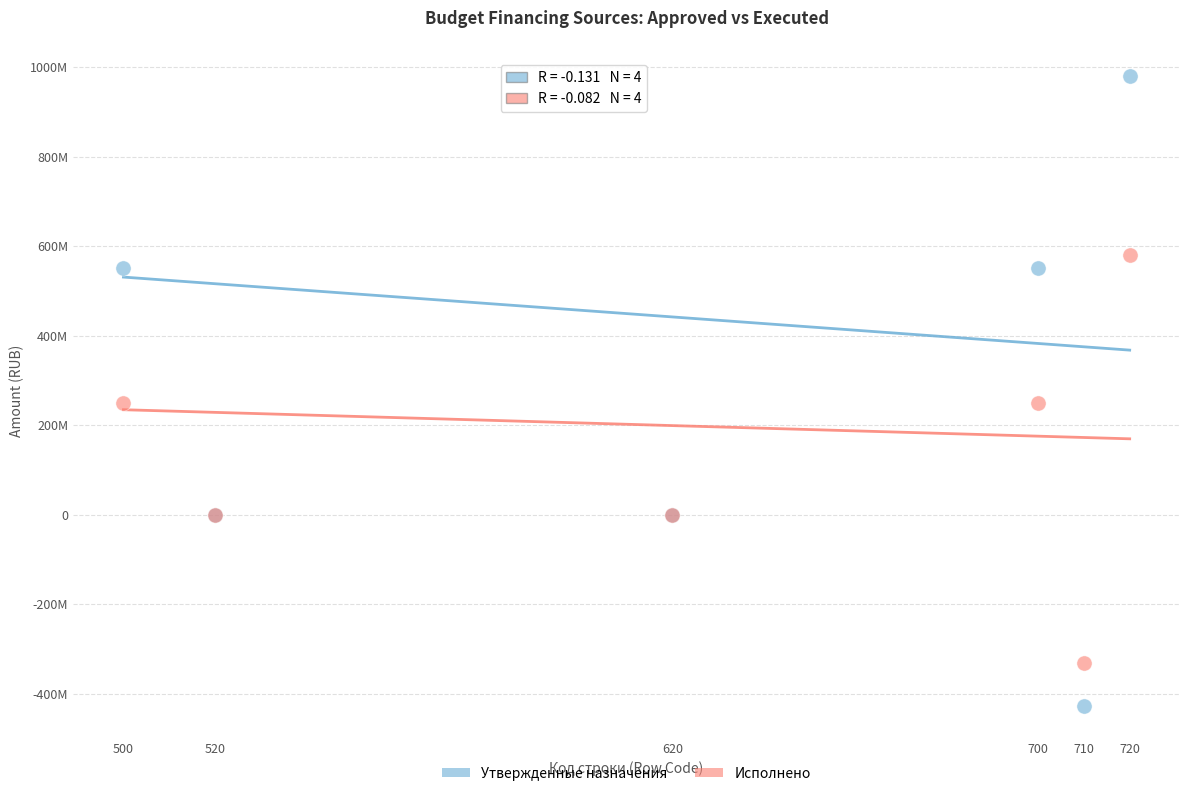

Which series contains the highest Y value?

Утвержденные назначения